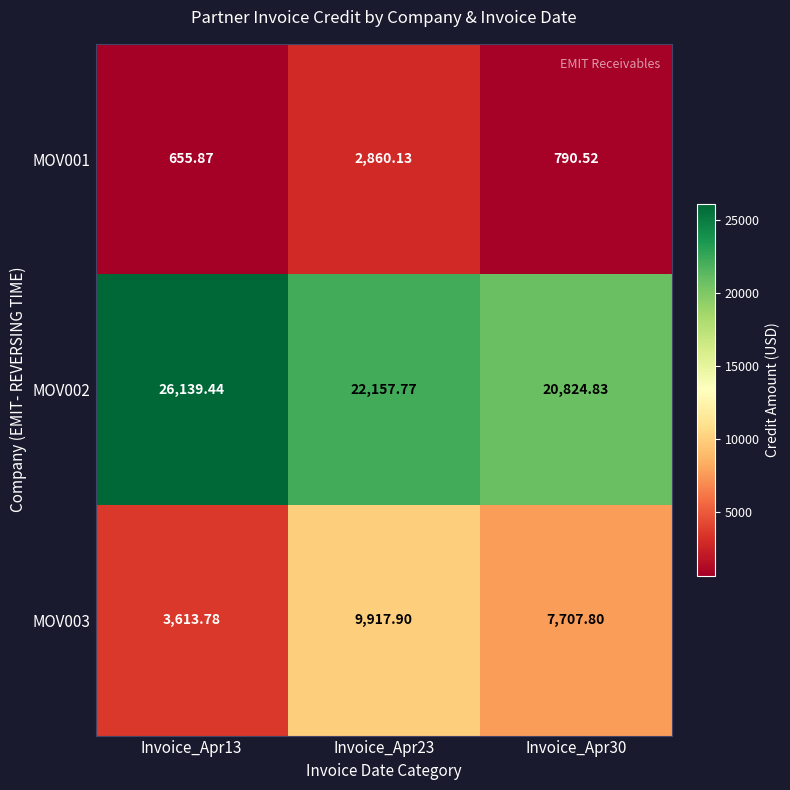

How many distinct data groups are displayed?

3